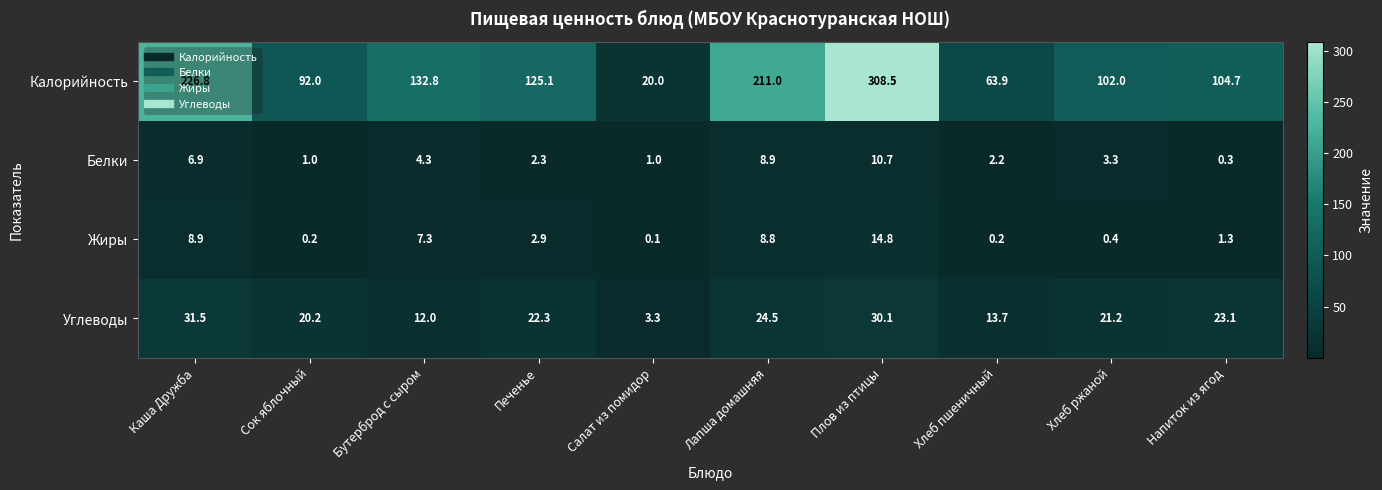

At which label is Углеводы closest to 17?

Сок яблочный